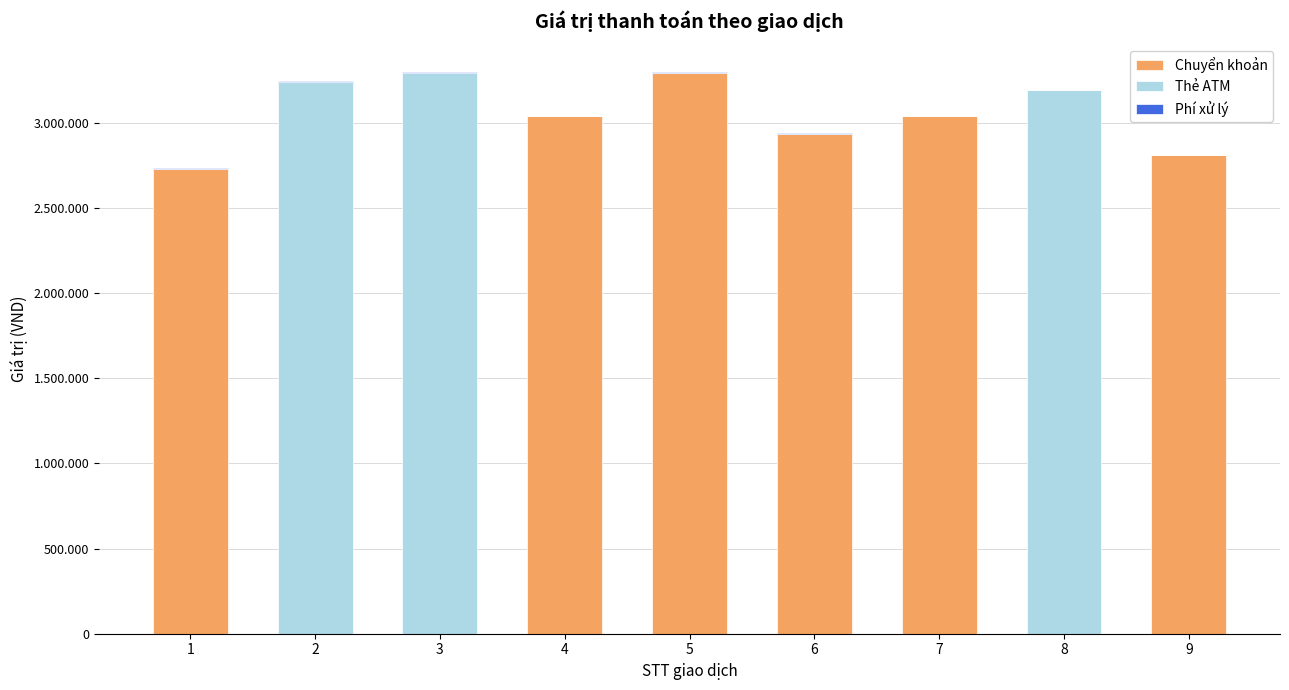

Are the bars grouped side by side (vs. stacked)?

No